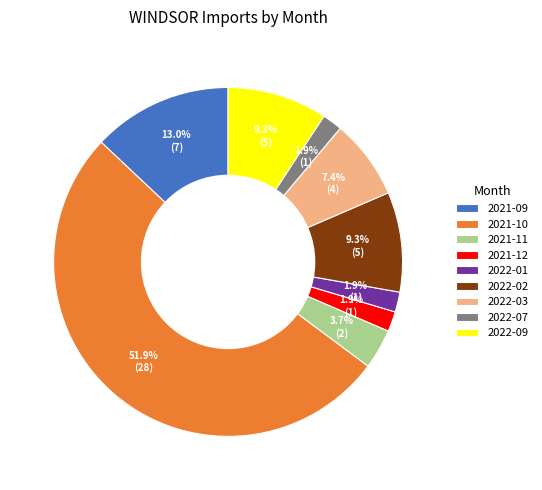

What percentage is the 2021-12 slice, to the nearest percent?

2%